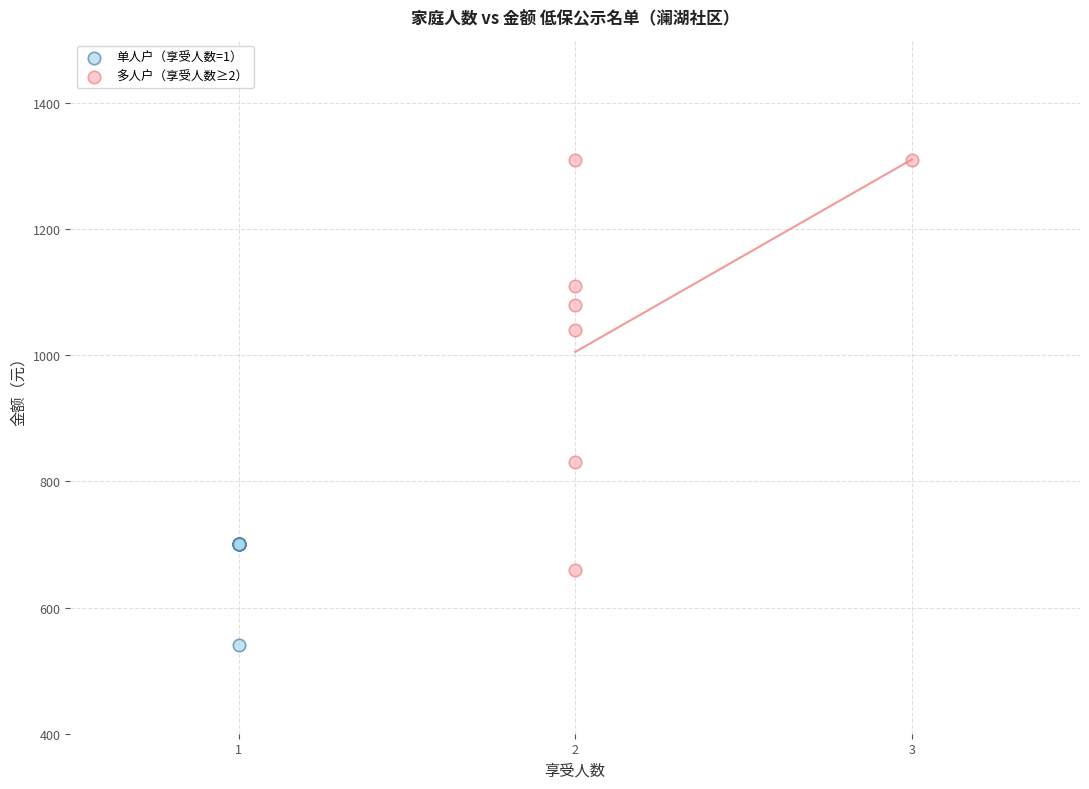

Which series reaches the maximum Y coordinate?

多人户（享受人数≥2）